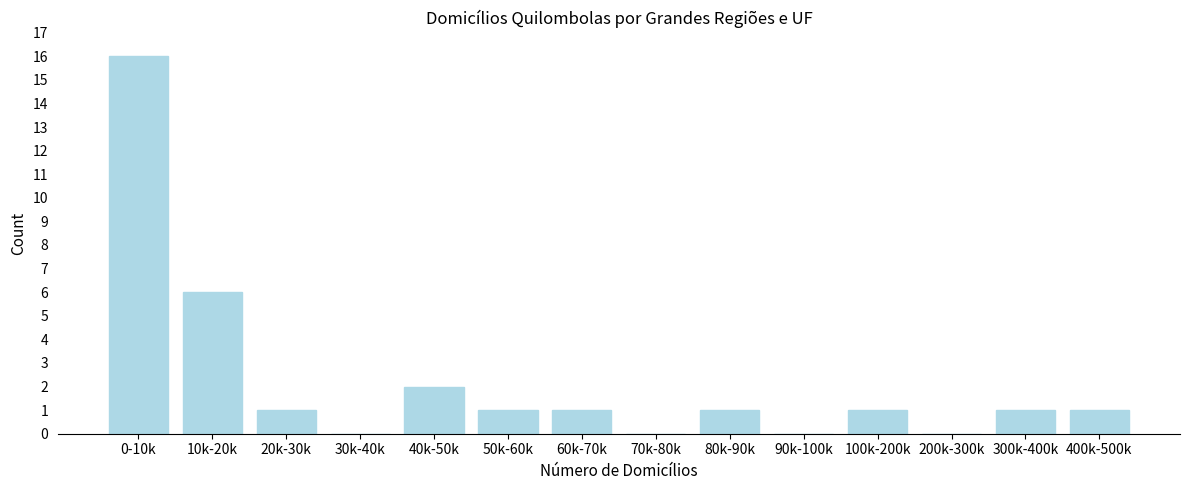

Reading left to right, transcribe all the data shown in this chart.

0-10k=16	10k-20k=6	20k-30k=1	30k-40k=0	40k-50k=2	50k-60k=1	60k-70k=1	70k-80k=0	80k-90k=1	90k-100k=0	100k-200k=1	200k-300k=0	300k-400k=1	400k-500k=1